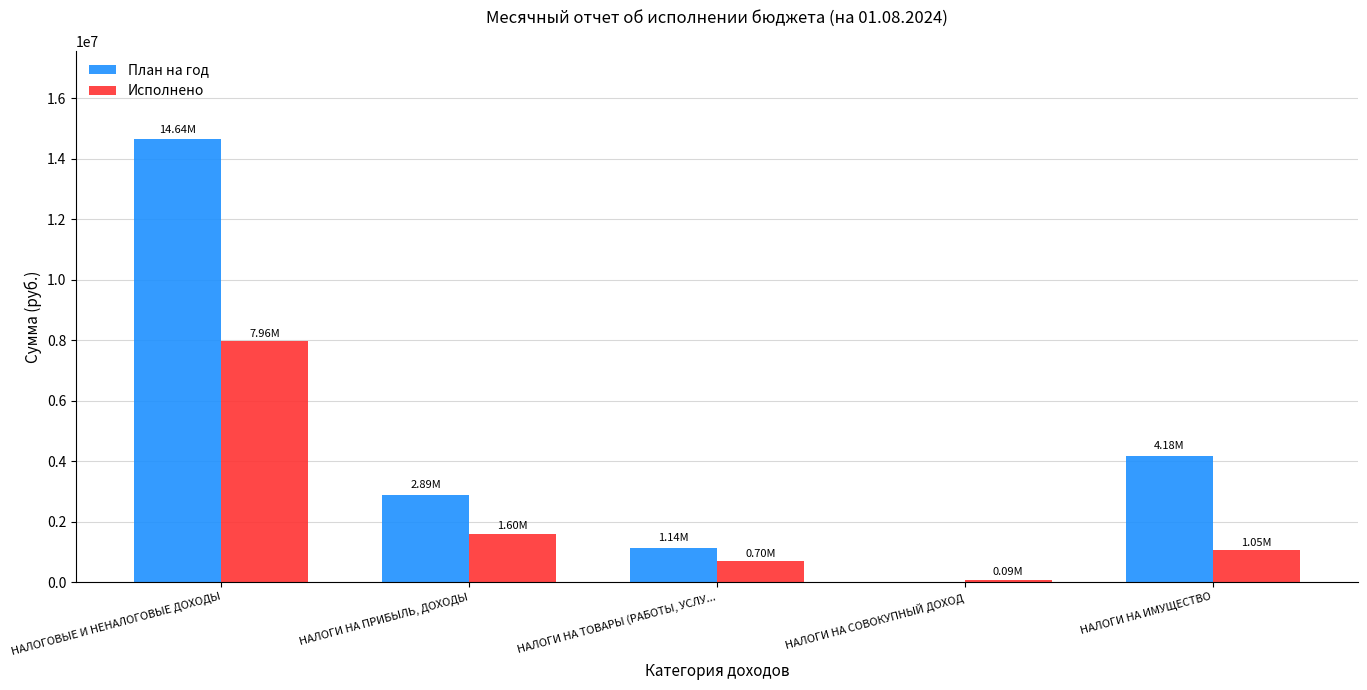

What value does the Исполнено series have at НАЛОГИ НА ПРИБЫЛЬ, ДОХОДЫ?

1603129.8